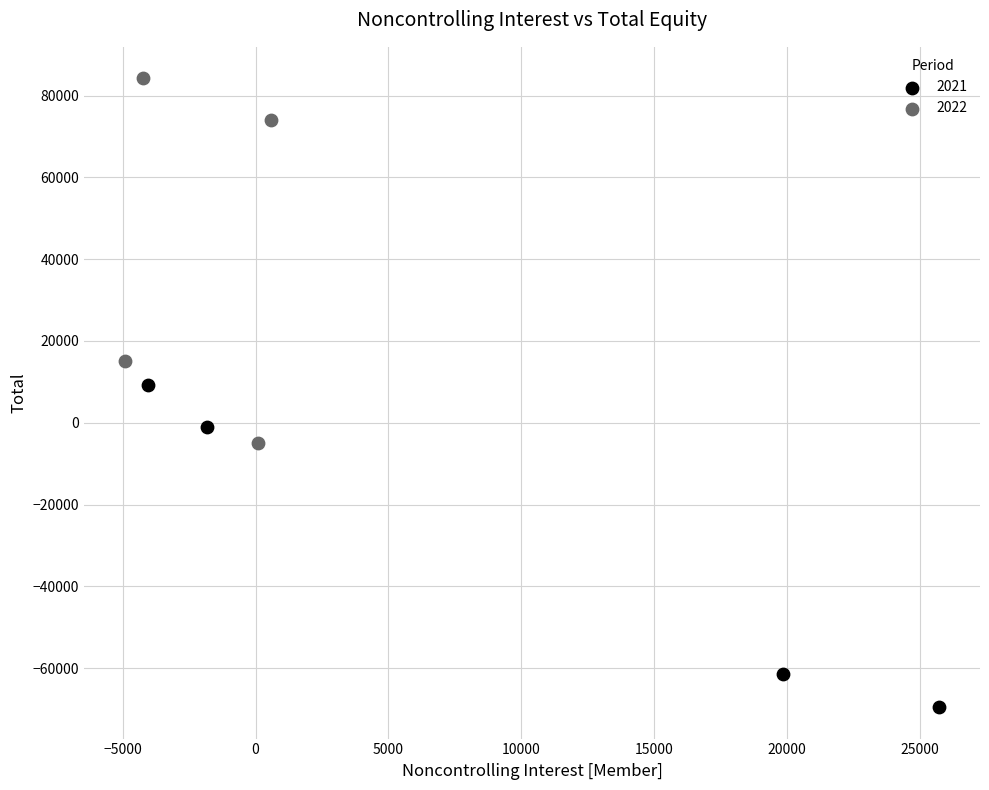

Which series has the widest spread of Y values?

2022